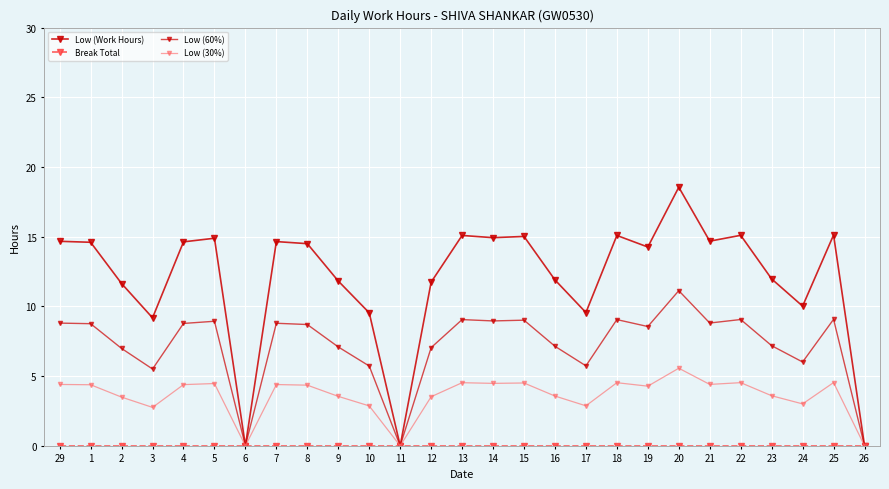

At which category does Low (30%) reach its first local peak?

5